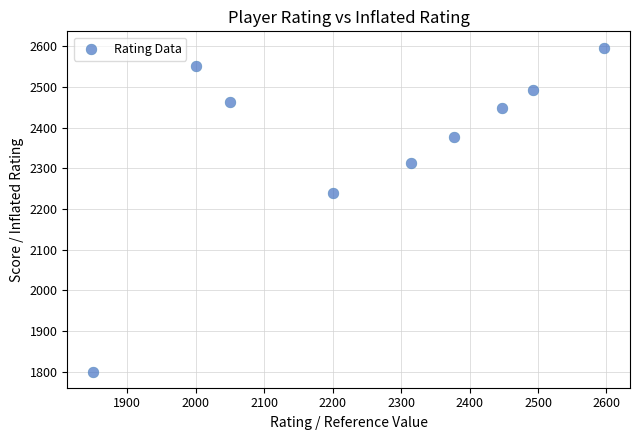

What Y value in the scatter plot is closest to 2198?

2238